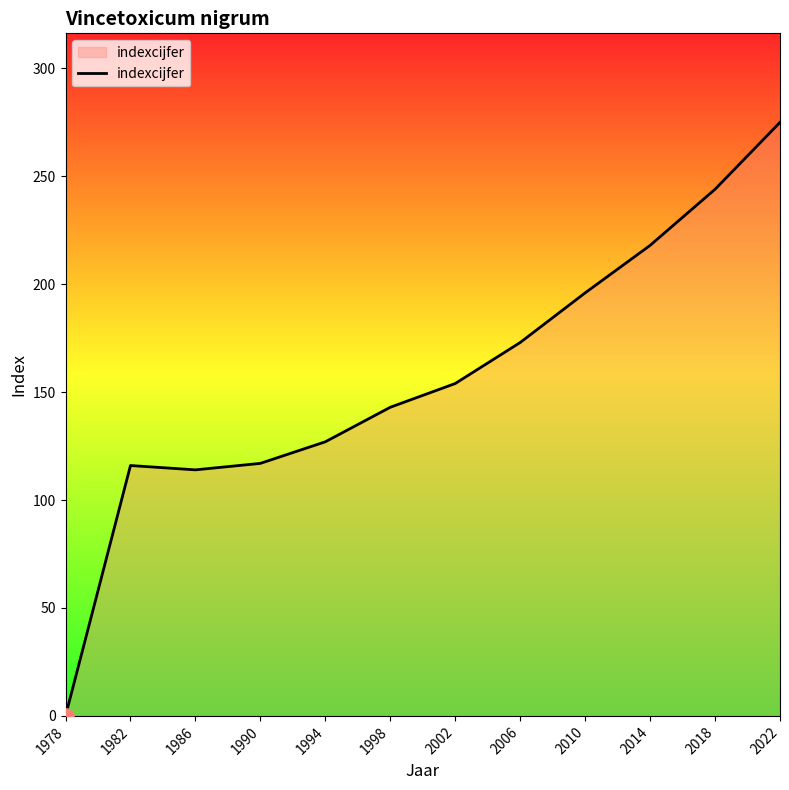

What is the change in value from 1998 to 2006?

+30